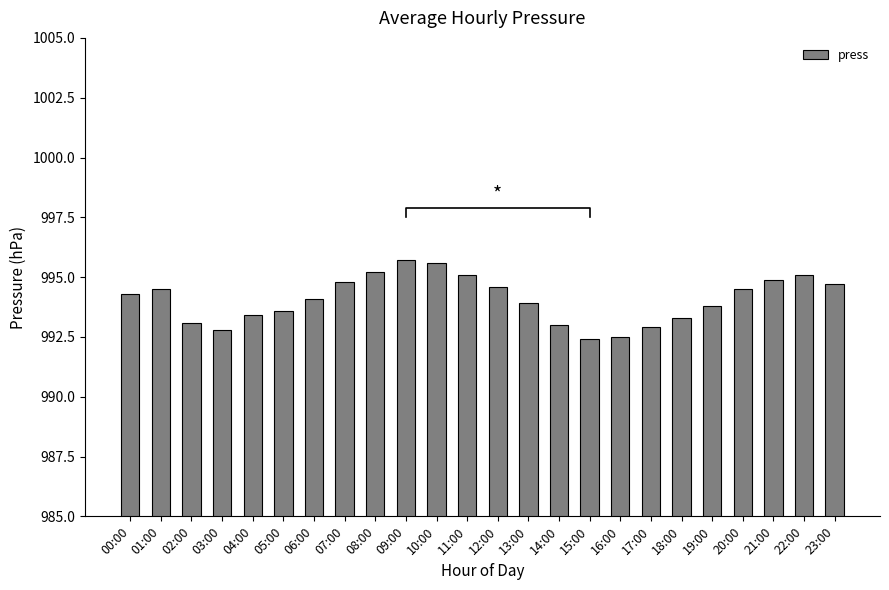

How many bars are there in total?

24